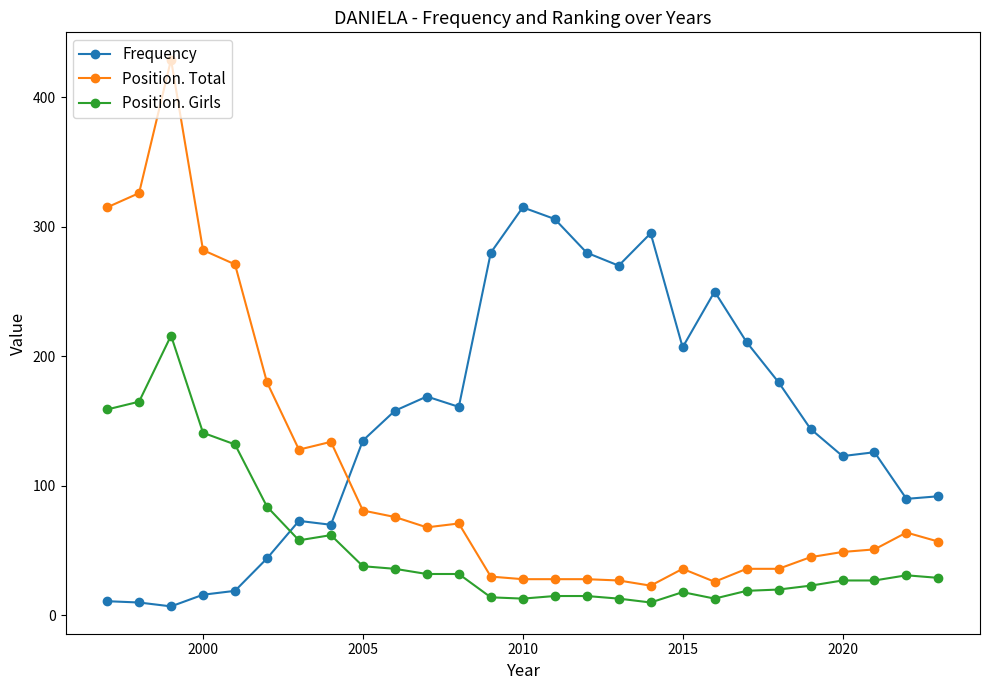

What is the value of the Position. Total point at the 22nd from the left?

36